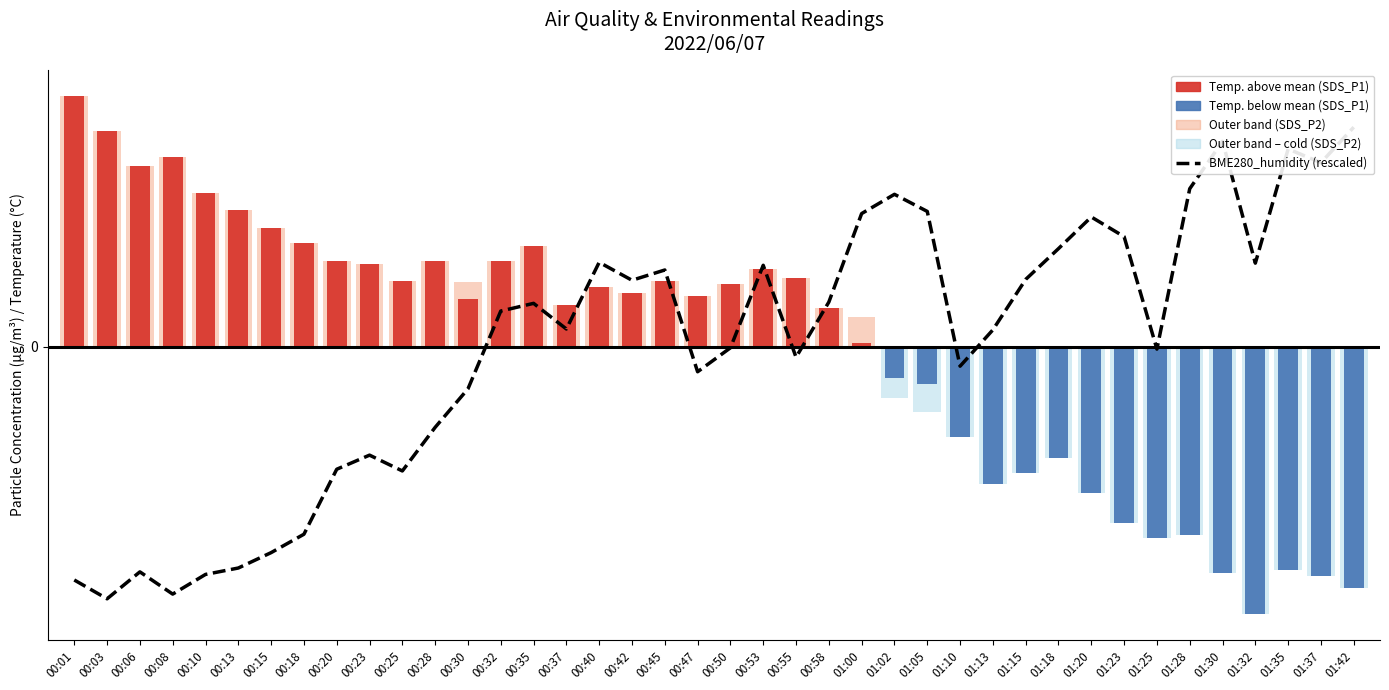

Does the chart contain stacked bars?

No